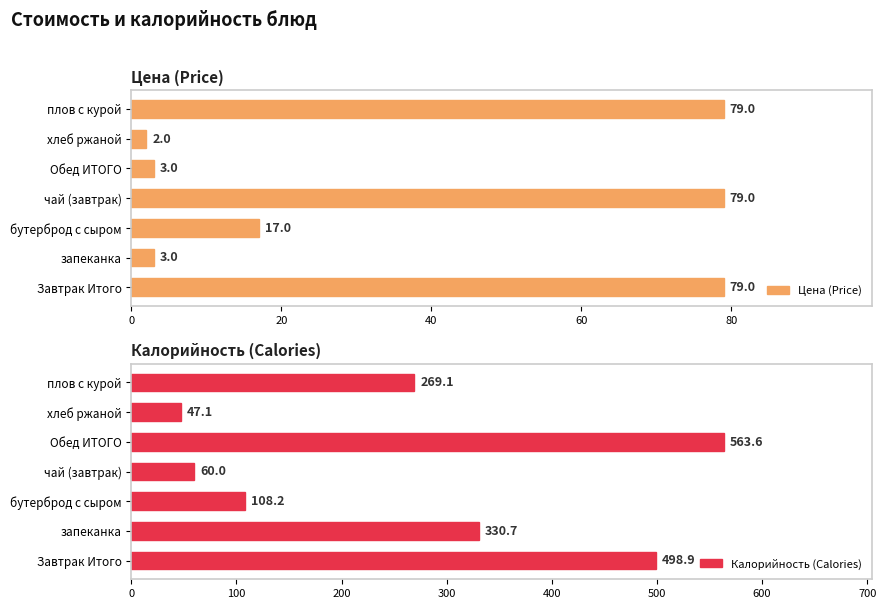

Which series has the widest spread of values?

Калорийность (Calories)